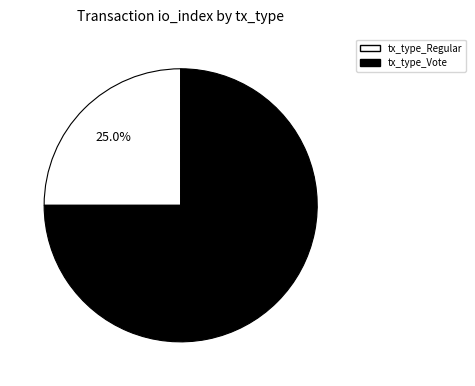

Combined, do tx_type_Regular and tx_type_Vote account for over 50%?

Yes